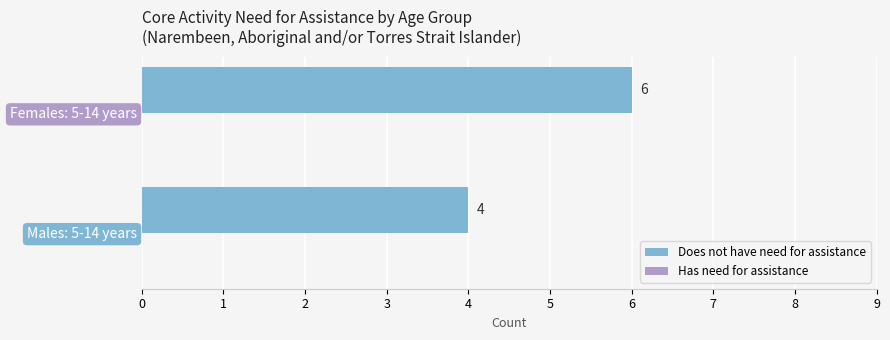

List the labels in order of value, largest first.

Females: 5-14 years, Males: 5-14 years